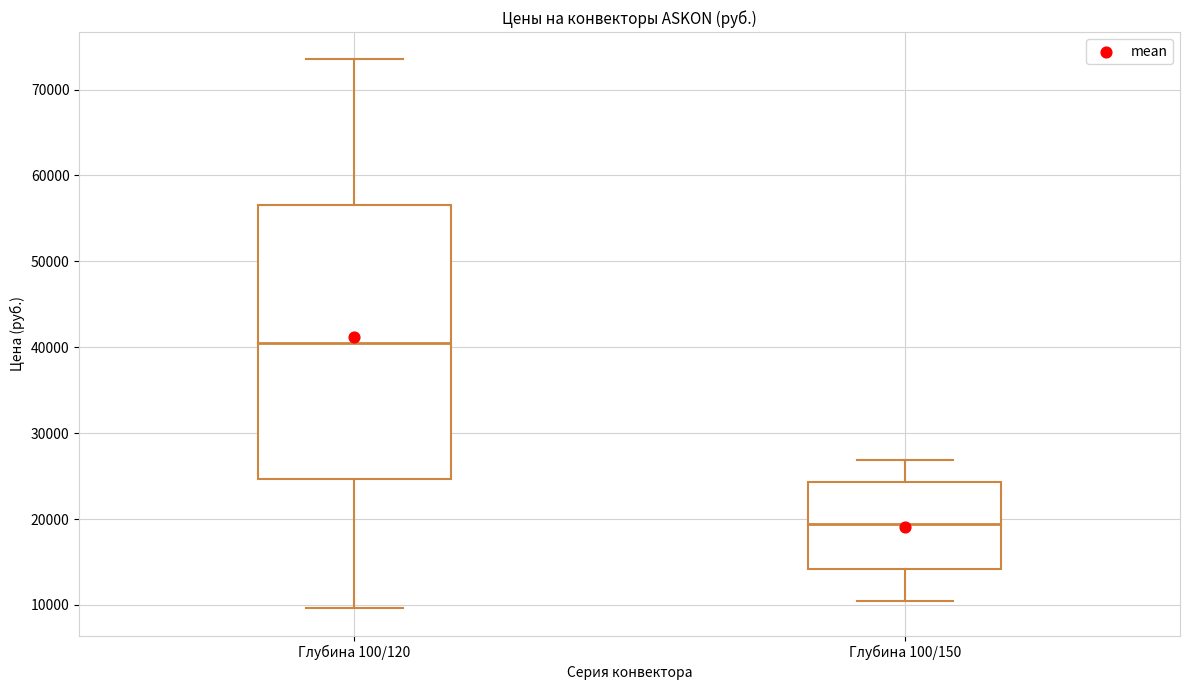

Reading left to right, read every box against the y-axis: the position of its median line, the range the box covers, and the ends of its whiskers. The values are not printed on the chart, so give them approximately, as read against the axis.

Глубина 100/120: median 40000, box 25000 to 57000, whiskers 10000 to 73000
Глубина 100/150: median 19000, box 14000 to 24000, whiskers 11000 to 27000